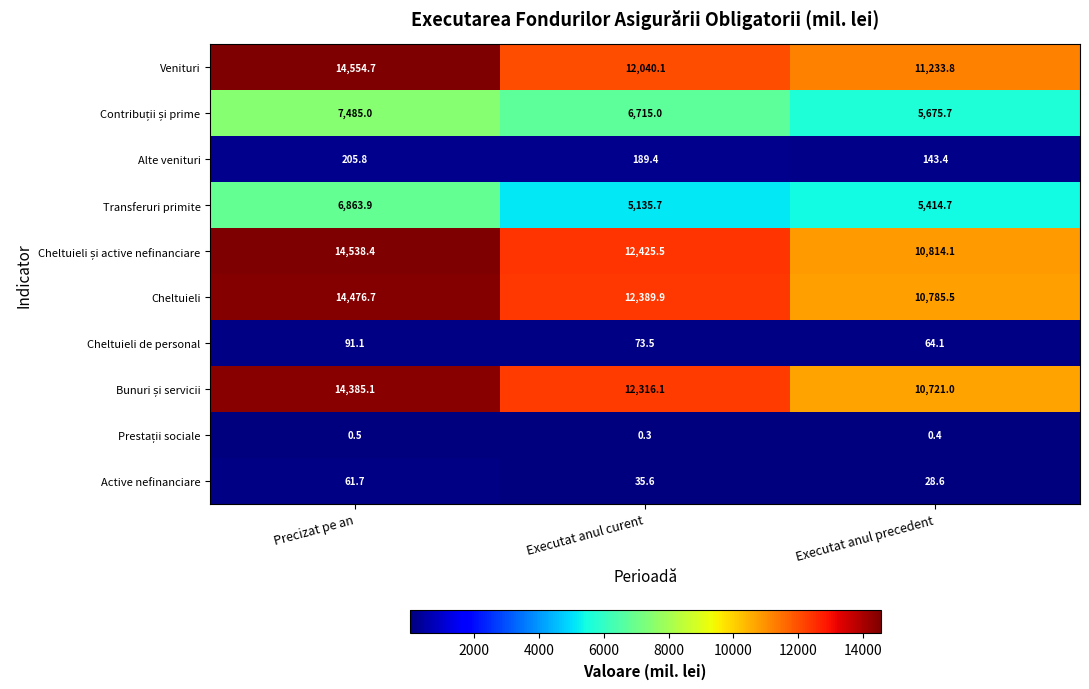

Rank the categories by Venituri value from highest to lowest.

Precizat pe an, Executat anul curent, Executat anul precedent